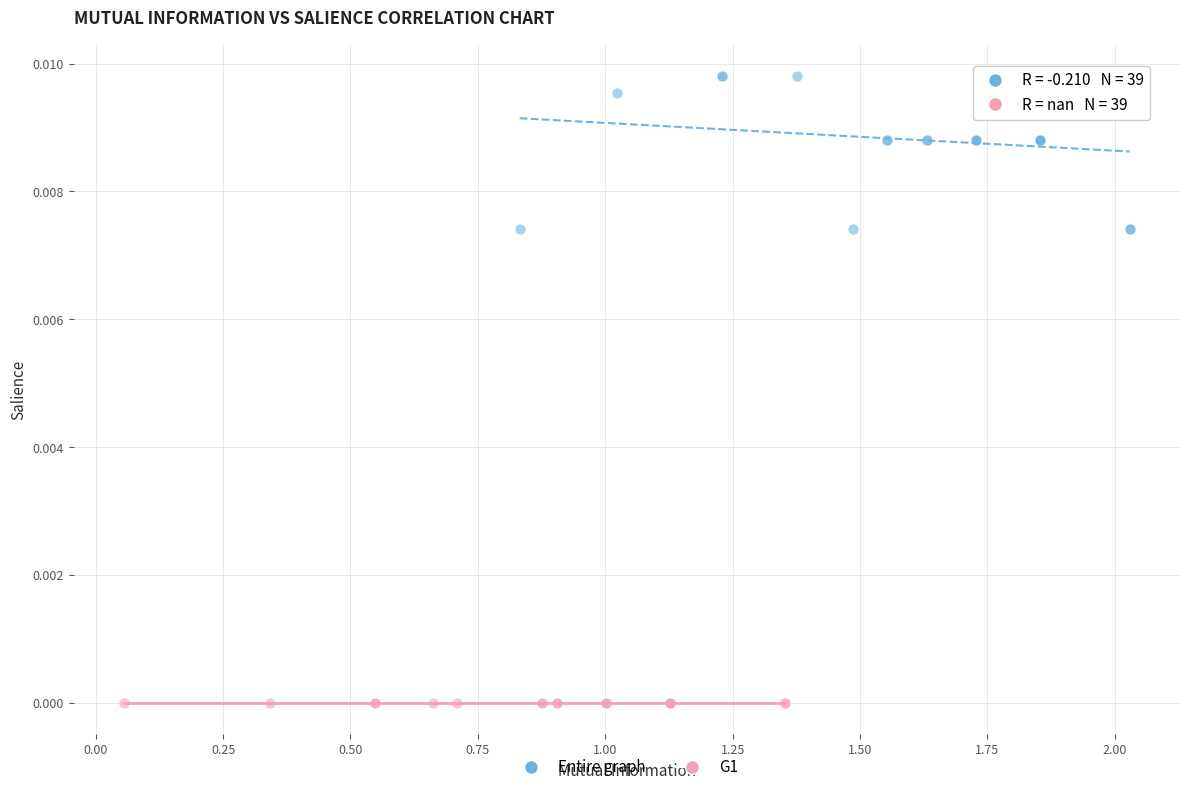

Which series contains the highest Y value?

Entire graph